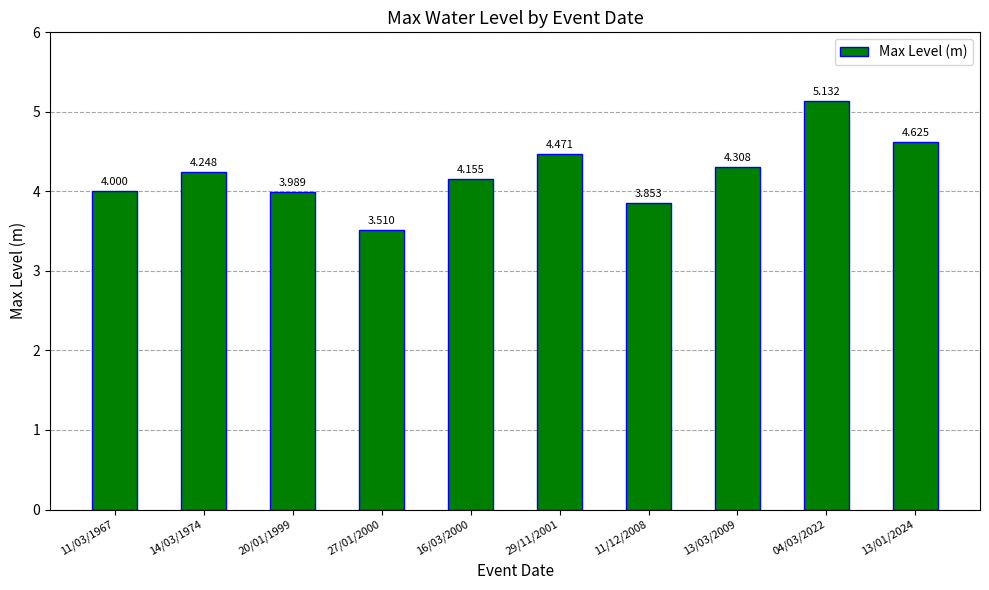

What is the label of the 9th bar from the right?

14/03/1974